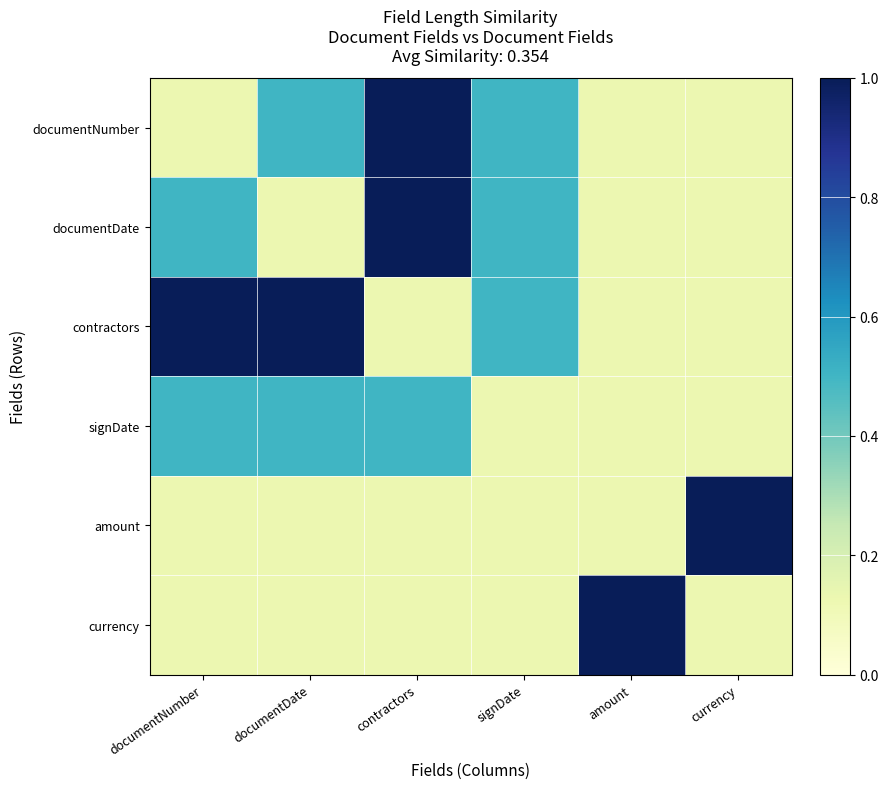

Reading right to left, list all the values displayed in this chart.

documentNumber: currency=0.1	amount=0.1	signDate=0.5	contractors=1.0	documentDate=0.5	documentNumber=0.1
documentDate: currency=0.1	amount=0.1	signDate=0.5	contractors=1.0	documentDate=0.1	documentNumber=0.5
contractors: currency=0.1	amount=0.1	signDate=0.5	contractors=0.1	documentDate=1.0	documentNumber=1.0
signDate: currency=0.1	amount=0.1	signDate=0.1	contractors=0.5	documentDate=0.5	documentNumber=0.5
amount: currency=1.0	amount=0.1	signDate=0.1	contractors=0.1	documentDate=0.1	documentNumber=0.1
currency: currency=0.1	amount=1.0	signDate=0.1	contractors=0.1	documentDate=0.1	documentNumber=0.1